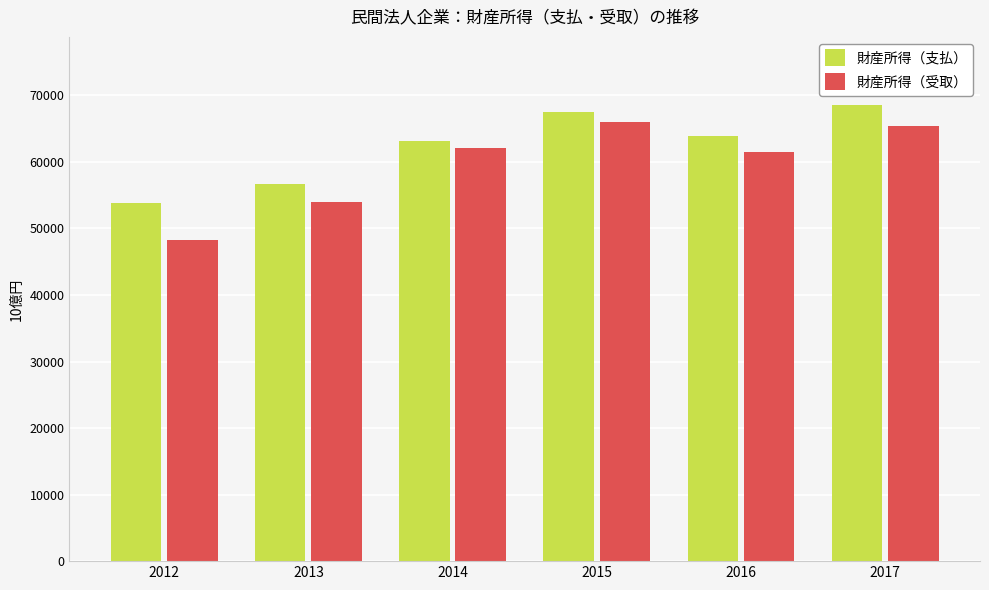

At which label does 財産所得（支払） reach its peak?

2017